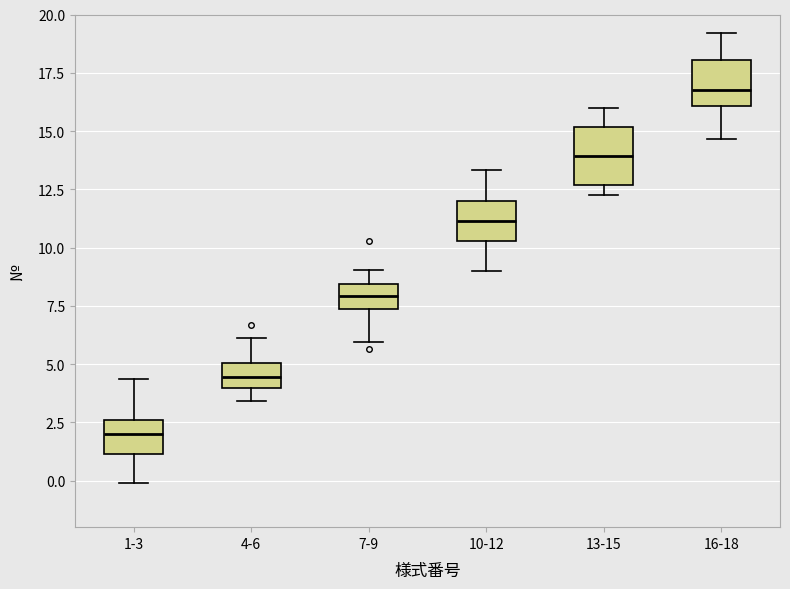

Which box has the highest median line?

16-18